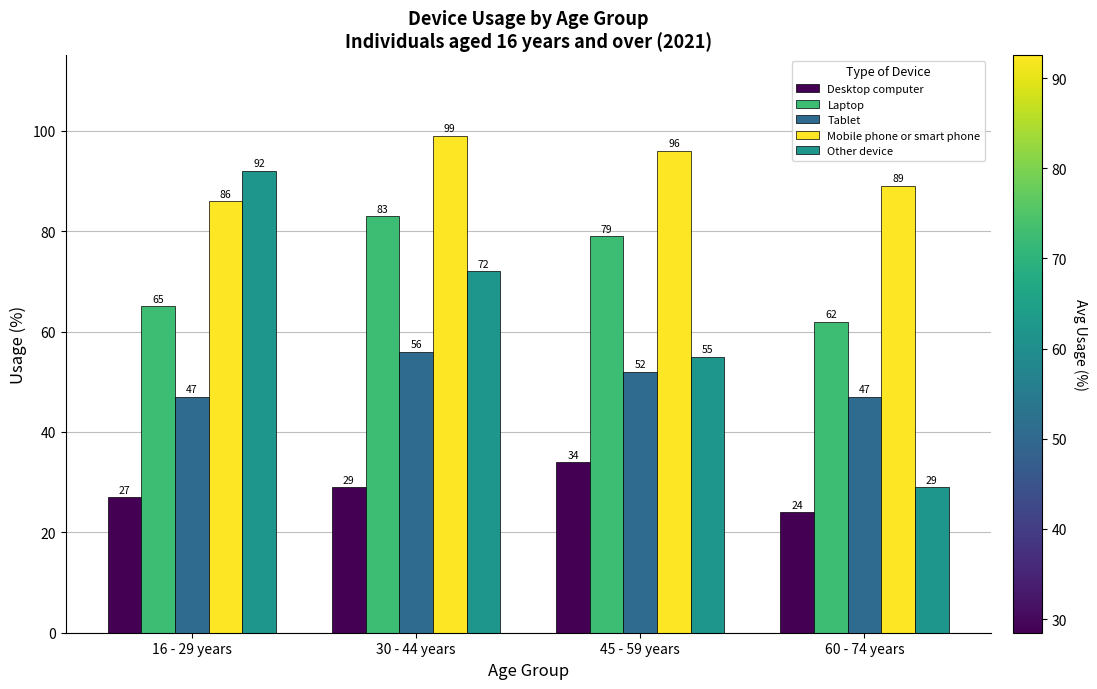

At 16 - 29 years, list the series in order from smallest to largest.

Desktop computer, Tablet, Laptop, Mobile phone or smart phone, Other device